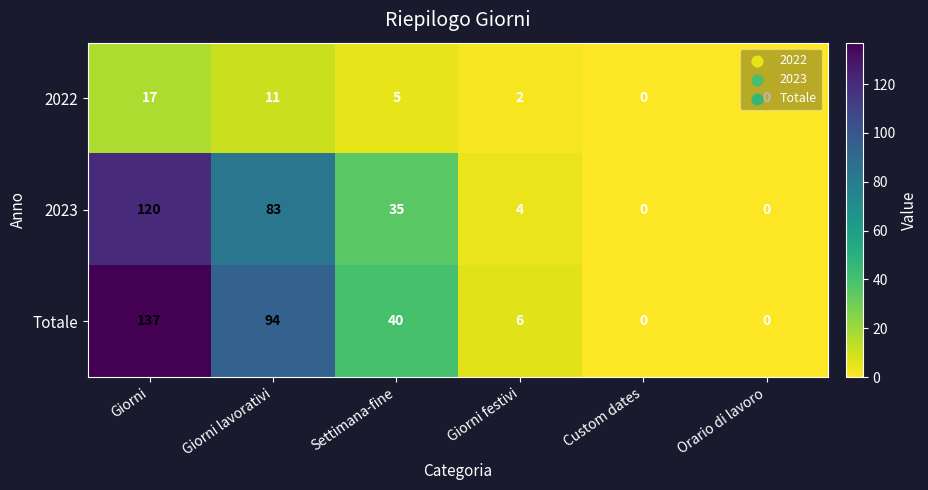

At Giorni festivi, list the series in order from largest to smallest.

Totale, 2023, 2022